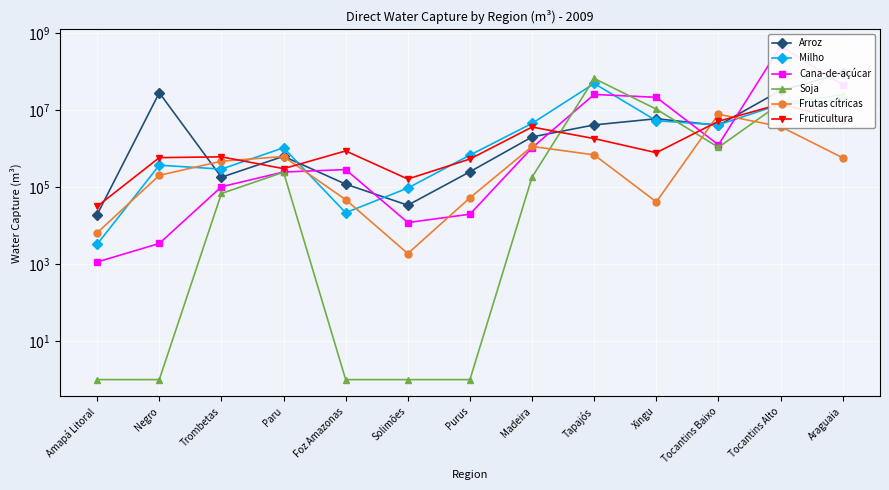

What is the minimum value for Milho?

3262.0